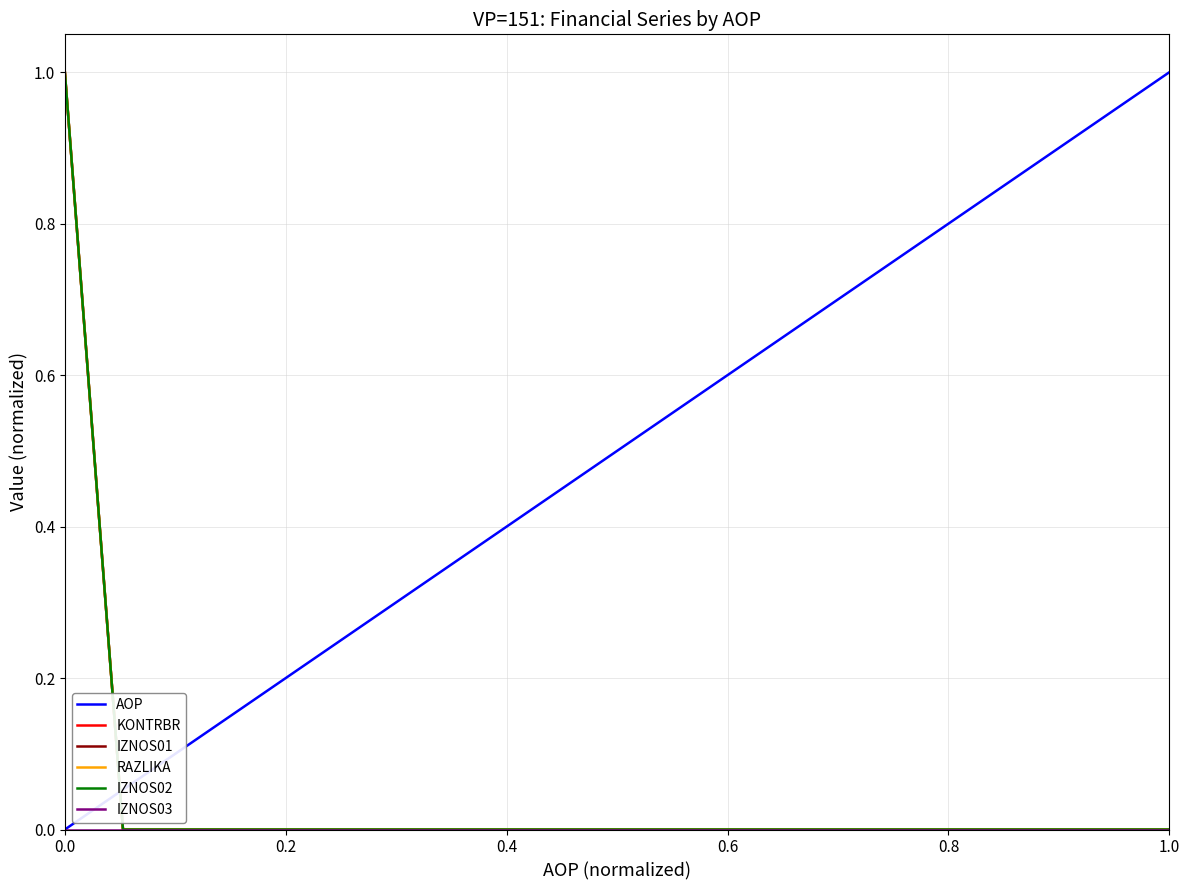

Reading left to right, list all the values displayed in this chart.

AOP: 0.0	0.1	0.1	0.2	0.2	0.3	0.3	0.4	0.4	0.5	0.5	0.6	0.6	0.7	0.7	0.8	0.8	0.9	0.9	1.0
KONTRBR: 1.0	0.0	0.0	0.0	0.0	0.0	0.0	0.0	0.0	0.0	0.0	0.0	0.0	0.0	0.0	0.0	0.0	0.0	0.0	0.0
IZNOS01: 1.0	0.0	0.0	0.0	0.0	0.0	0.0	0.0	0.0	0.0	0.0	0.0	0.0	0.0	0.0	0.0	0.0	0.0	0.0	0.0
RAZLIKA: 1.0	0.0	0.0	0.0	0.0	0.0	0.0	0.0	0.0	0.0	0.0	0.0	0.0	0.0	0.0	0.0	0.0	0.0	0.0	0.0
IZNOS02: 1.0	0.0	0.0	0.0	0.0	0.0	0.0	0.0	0.0	0.0	0.0	0.0	0.0	0.0	0.0	0.0	0.0	0.0	0.0	0.0
IZNOS03: 0.0	0.0	0.0	0.0	0.0	0.0	0.0	0.0	0.0	0.0	0.0	0.0	0.0	0.0	0.0	0.0	0.0	0.0	0.0	0.0